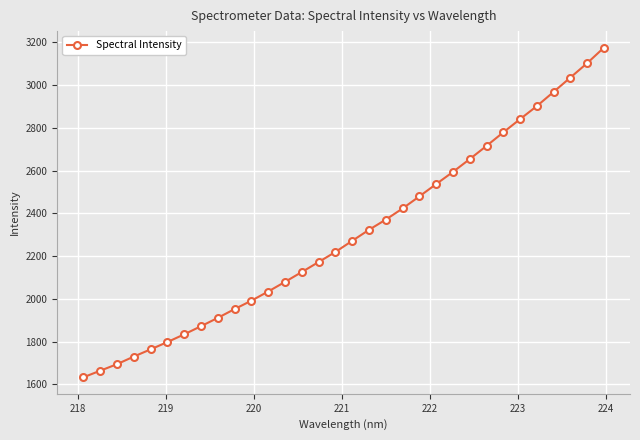

Reading right to left, what are all the values shown in this chart?

3175.3	3102.7	3035.3	2968.3	2901.8	2840.8	2778.9	2715.5	2653.8	2593.9	2536.9	2479.4	2422.8	2370.8	2323.0	2271.4	2219.4	2172.3	2125.5	2079.4	2034.4	1991.6	1952.2	1911.1	1872.1	1834.0	1797.9	1763.7	1730.0	1694.4	1663.7	1633.0